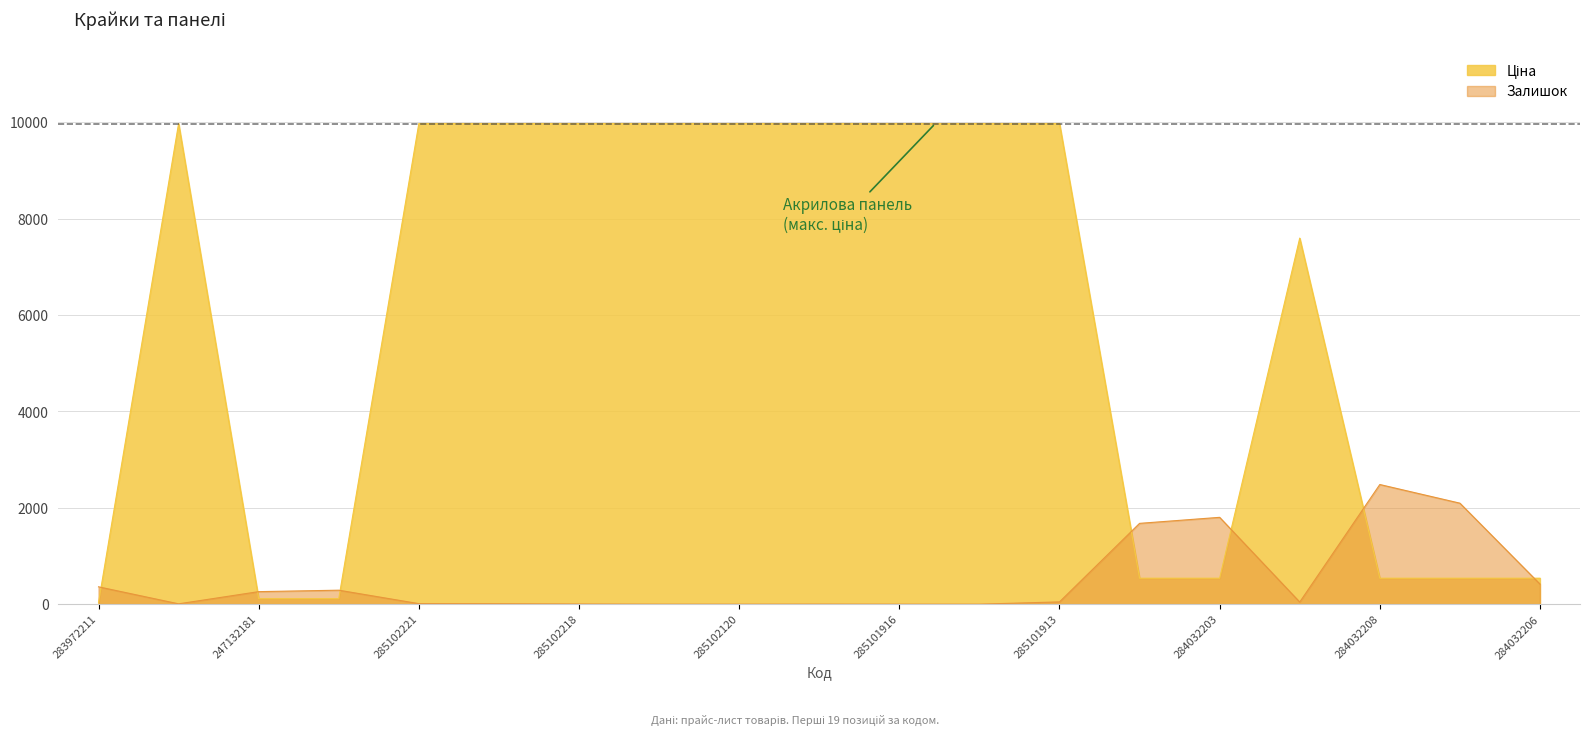

Count the number of data series in this chart.

2